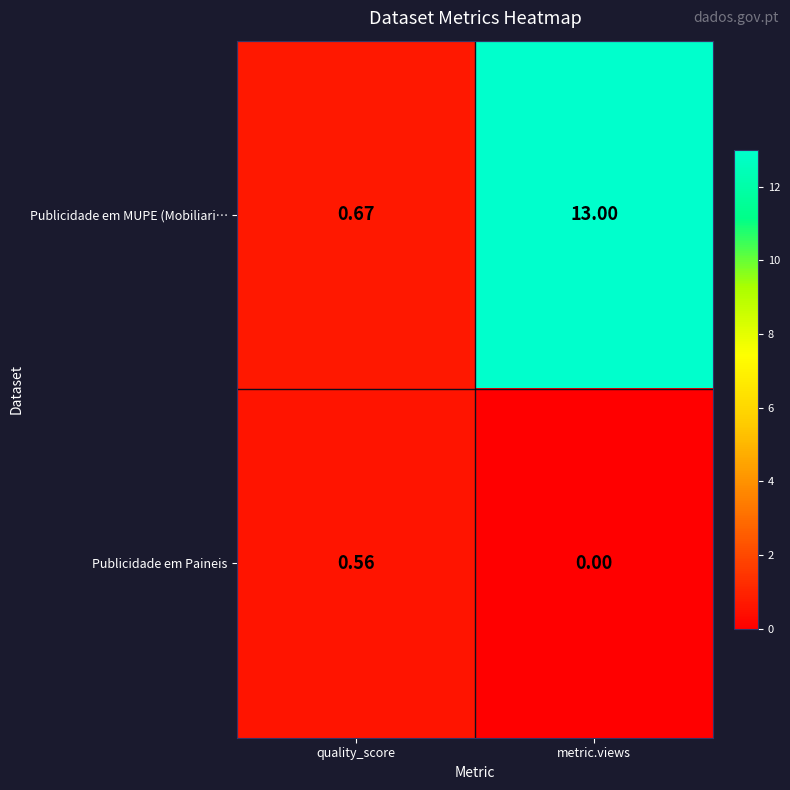

At which category is the sum across all series the highest?

metric.views